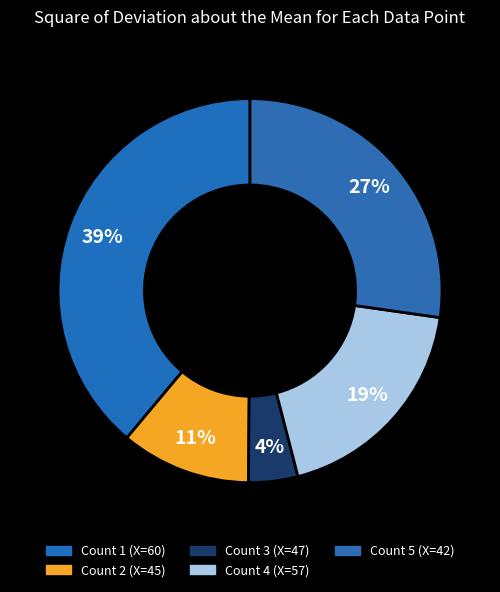

How many segments does this pie chart have?

5